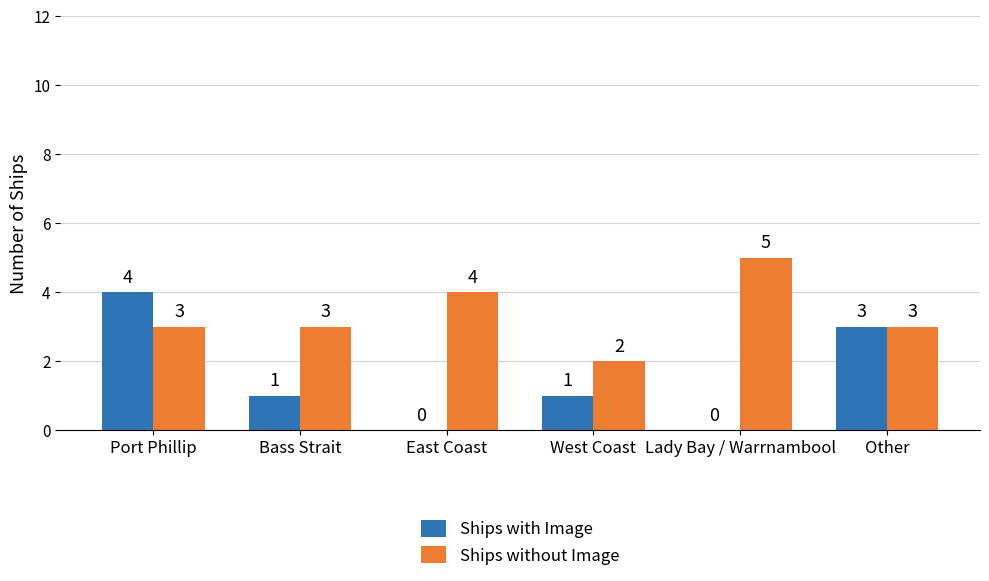

At which category is the sum across all series the highest?

Port Phillip